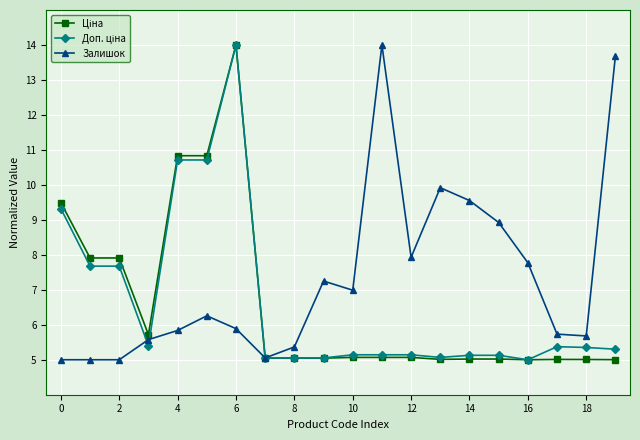

How many lines are shown in the chart?

3